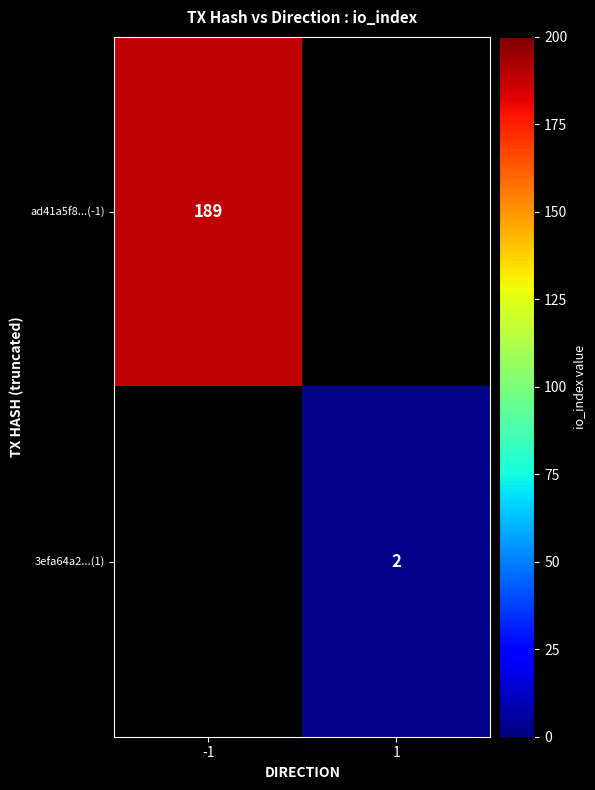

Is the value of ad41a5f8...(-1) at -1 greater than the value of 3efa64a2...(1) at 1?

Yes